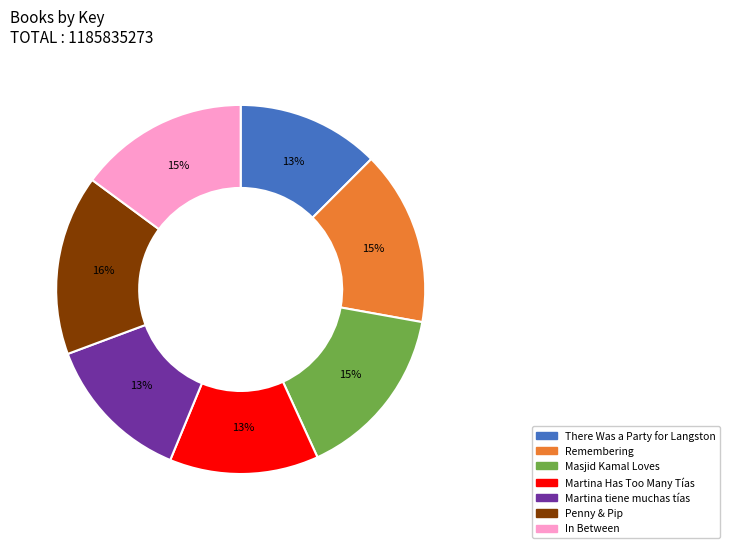

To the nearest percent, what is the difference between the largest and smallest slice percentages?

3%